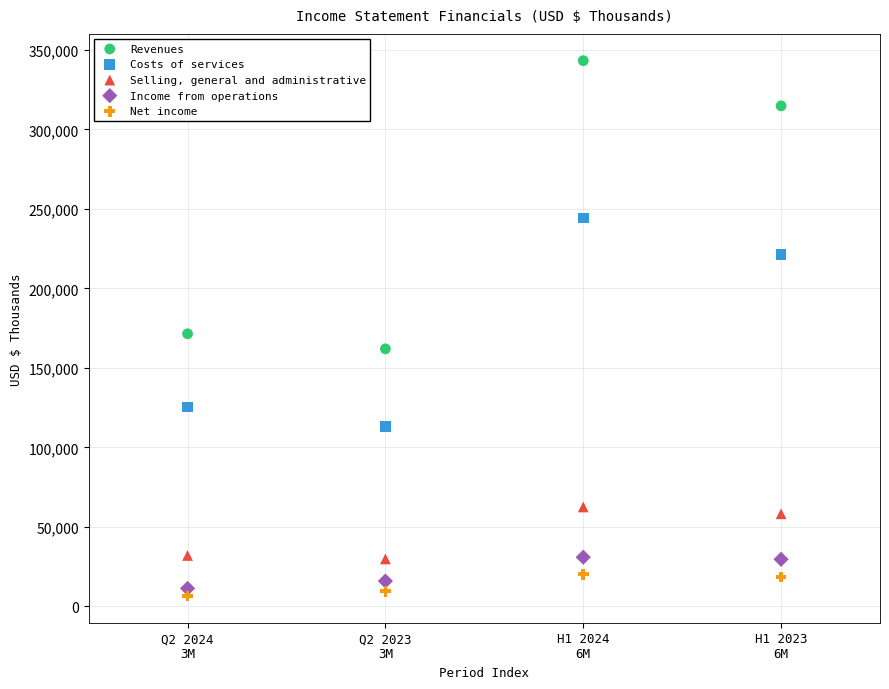

What are all the series names shown in the legend?

Revenues, Costs of services, Selling, general and administrative, Income from operations, Net income